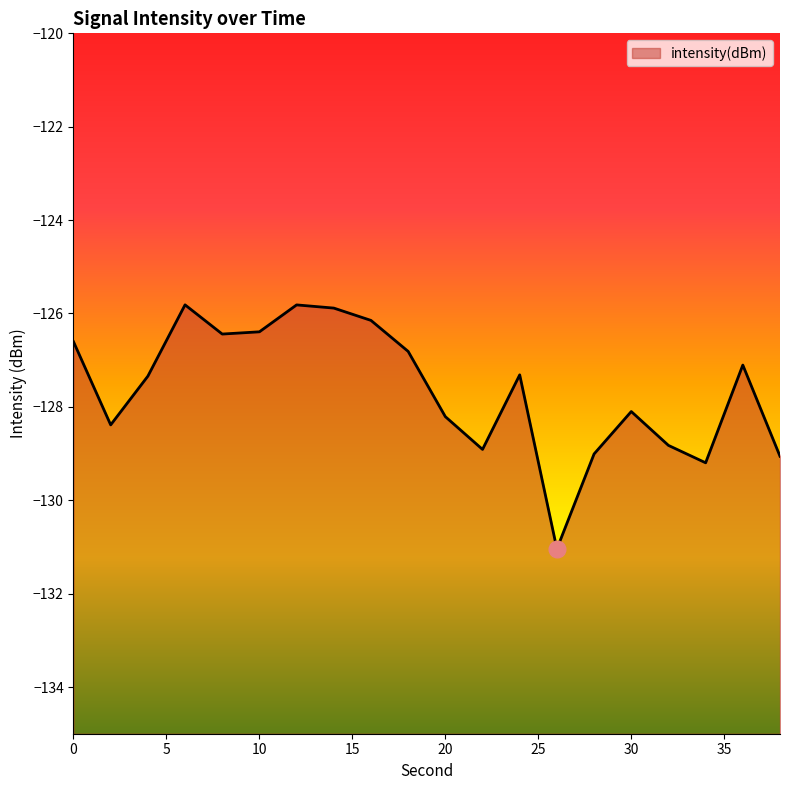

Rank the categories by value from highest to lowest.

6, 12, 14, 16, 10, 8, 0, 18, 36, 24, 4, 30, 20, 2, 32, 22, 28, 38, 34, 26